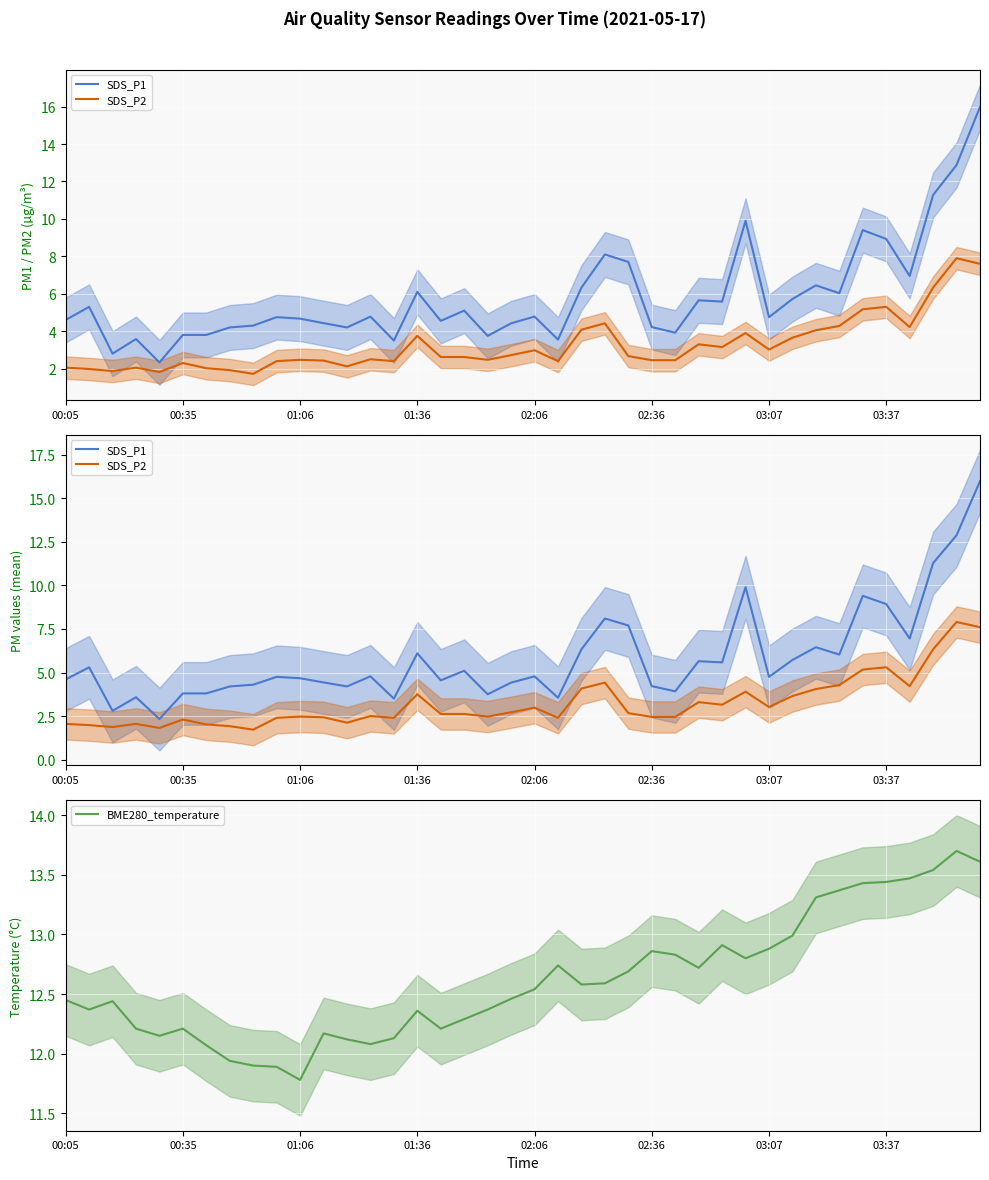

At which label does BME280_temperature reach its minimum?

01:06